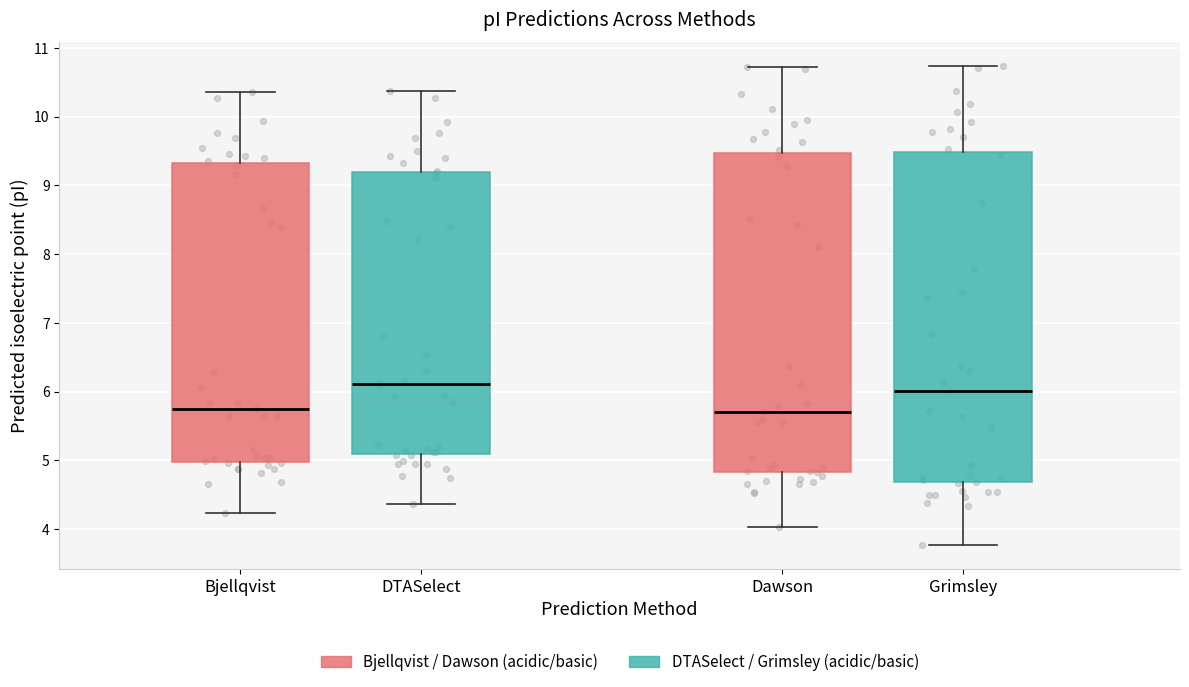

Where is the lower edge of the box for Grimsley on the y-axis? The values are not printed on the chart, so give them approximately, as read against the axis.

4.7